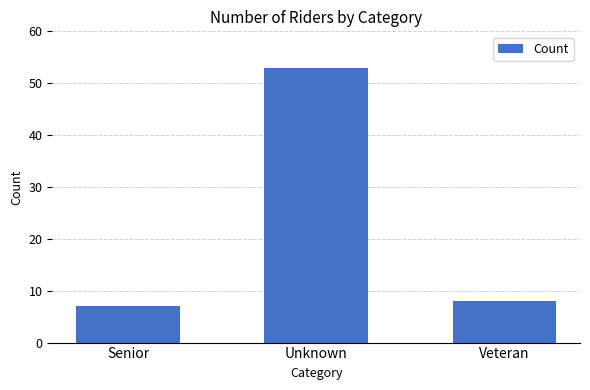

At which category does the chart reach its minimum across all series?

Senior